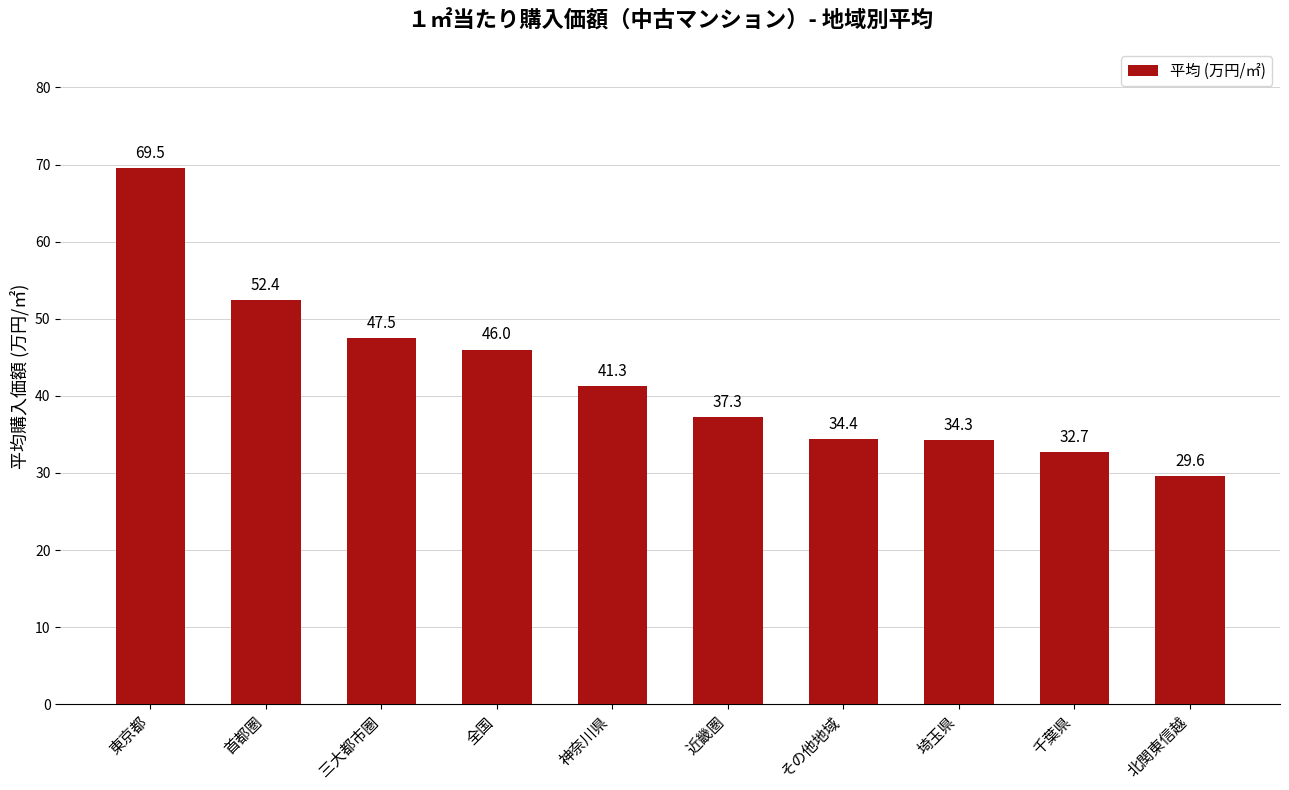

What is the smallest value displayed?

29.6